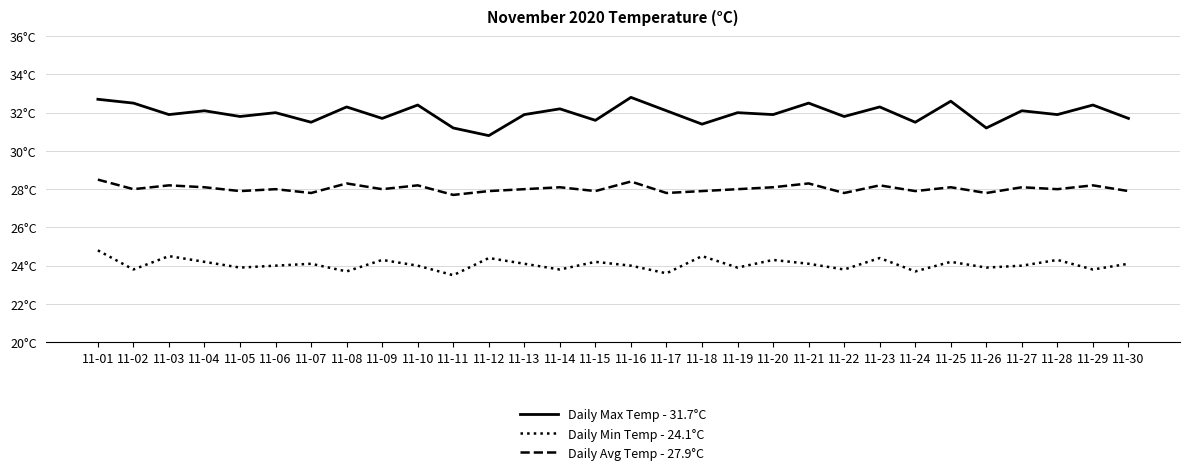

What is the sum of the Daily Avg Temp - 27.9°C values at 11-03 and 11-05?

56.1